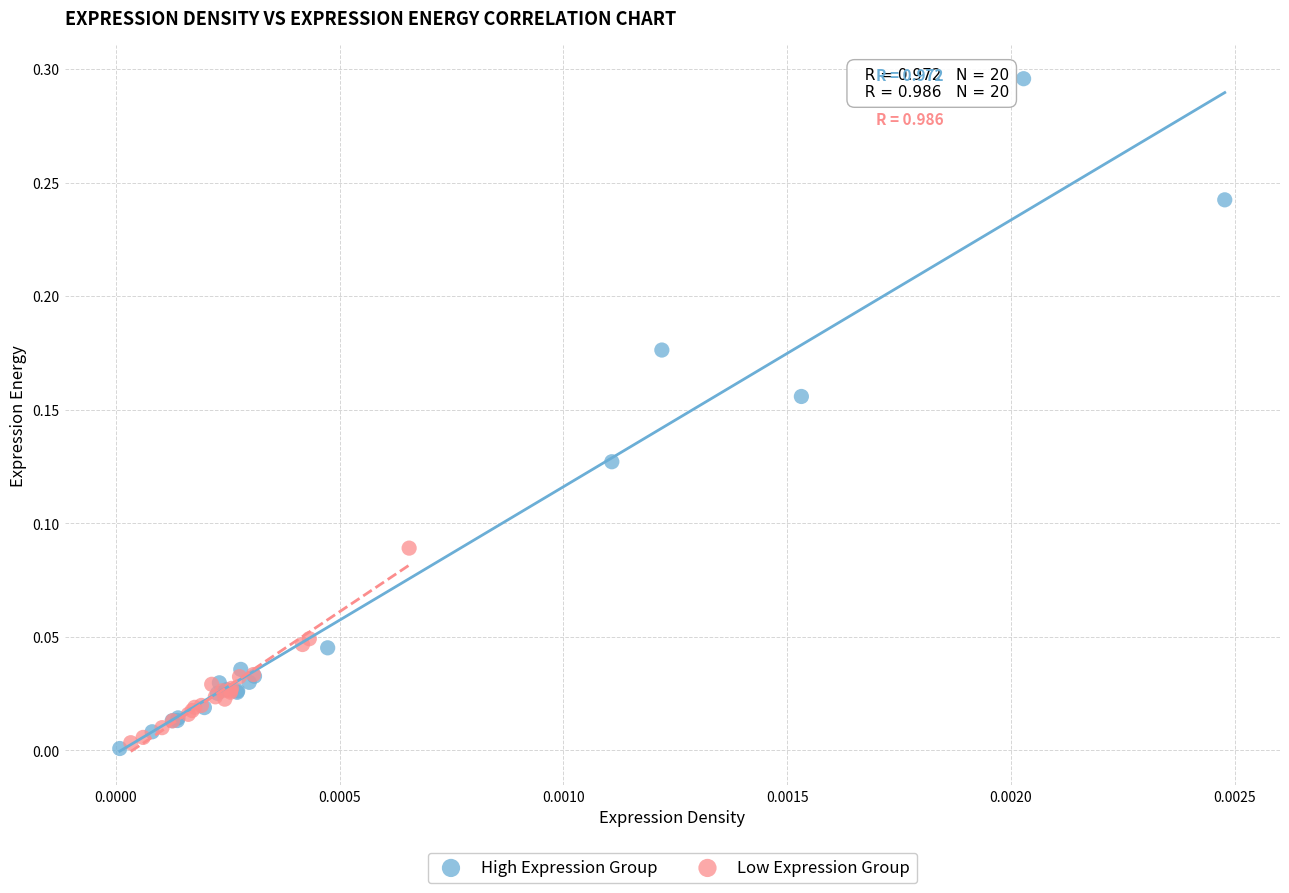

Which series reaches the maximum Y coordinate?

High Expression Group